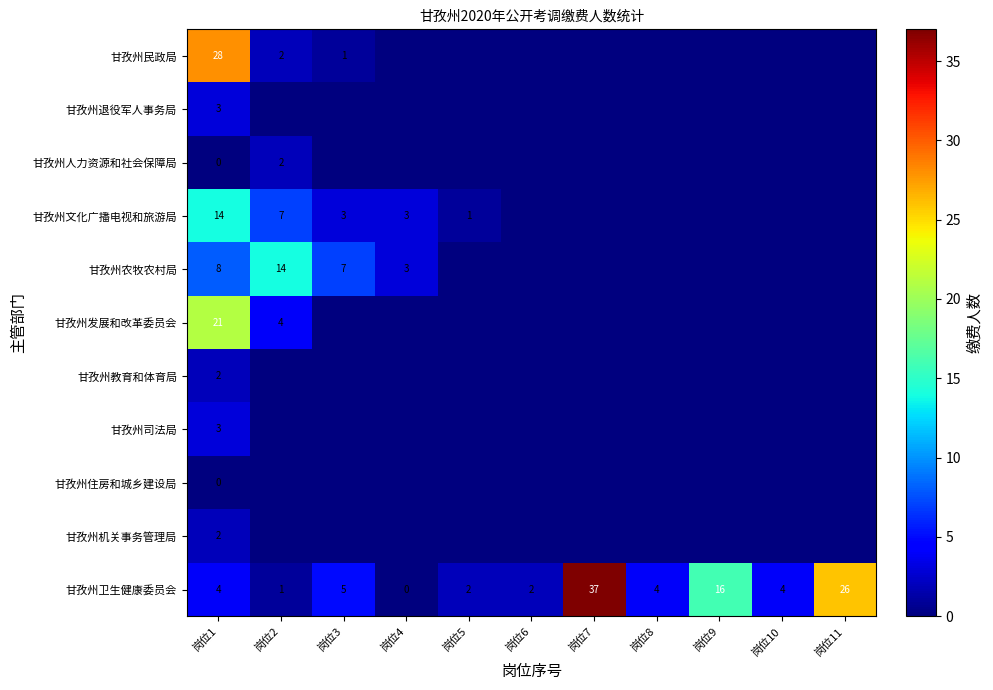

The value of 甘孜州卫生健康委员会 at 岗位11 is 9. True or false?

False